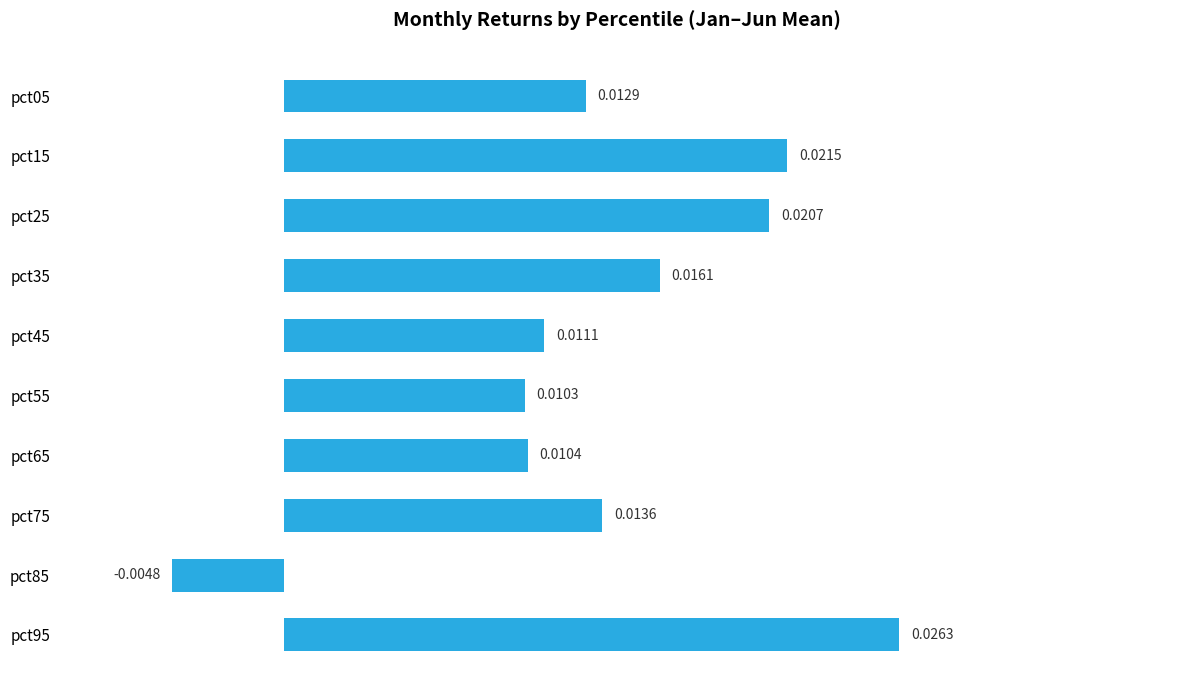

Between pct75 and pct05, which is larger?

pct75